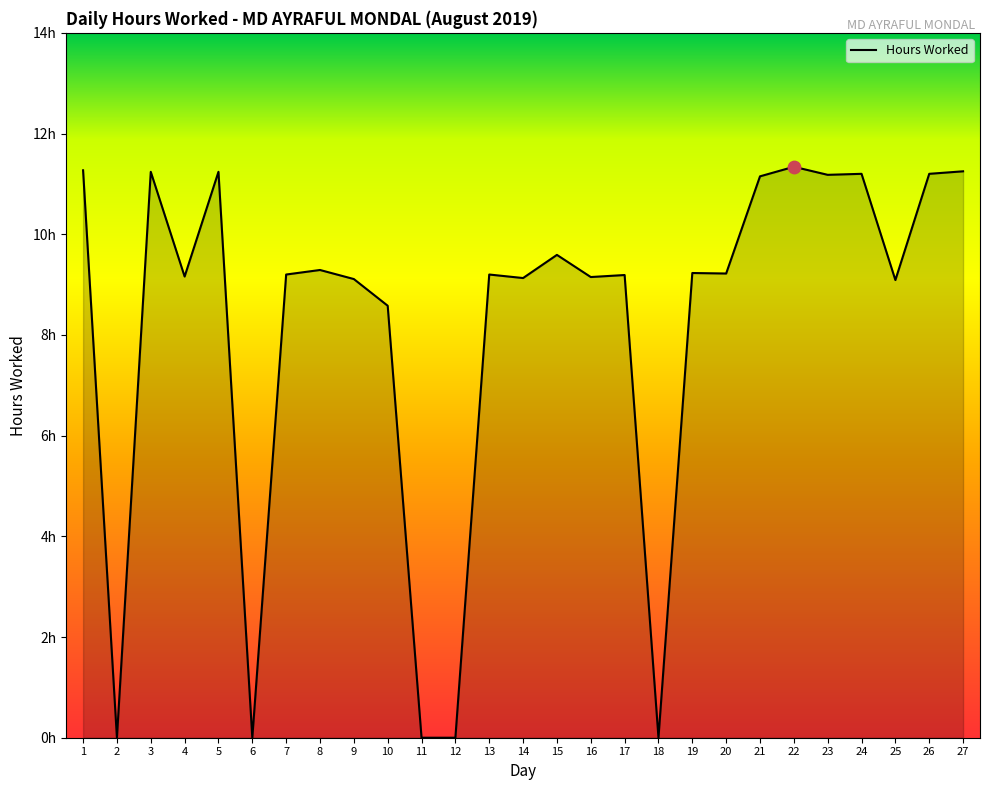

What is the change in value from 15 to 16?

-0.4